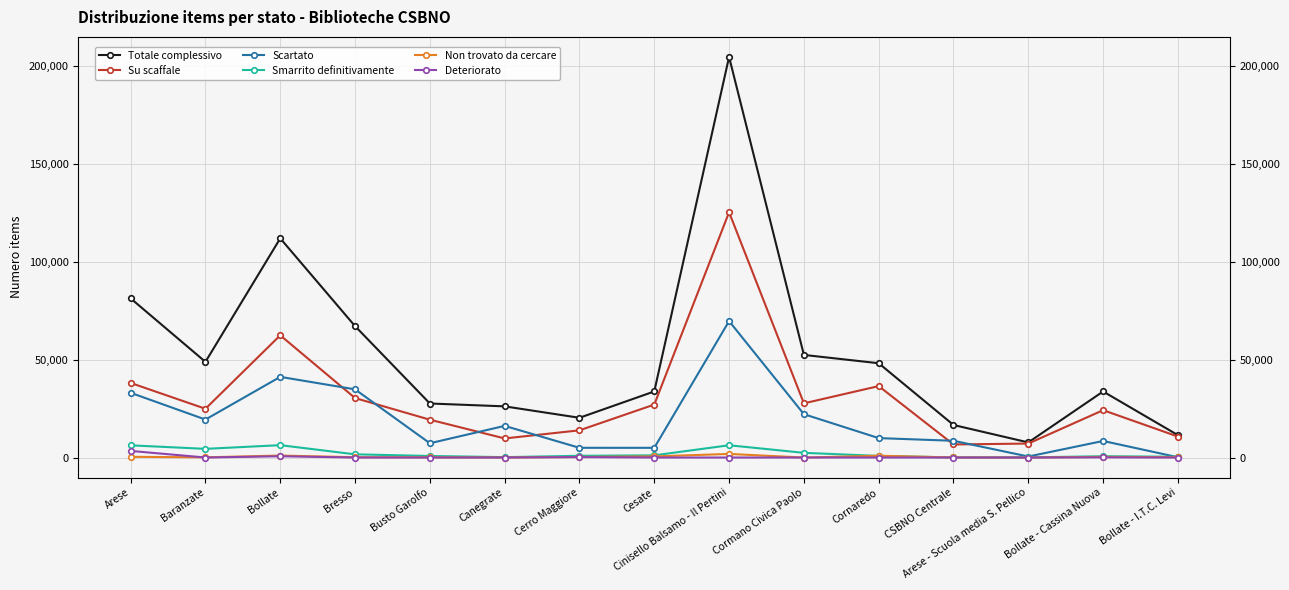

What is the value of the Deteriorato point at the 2nd from the left?

7